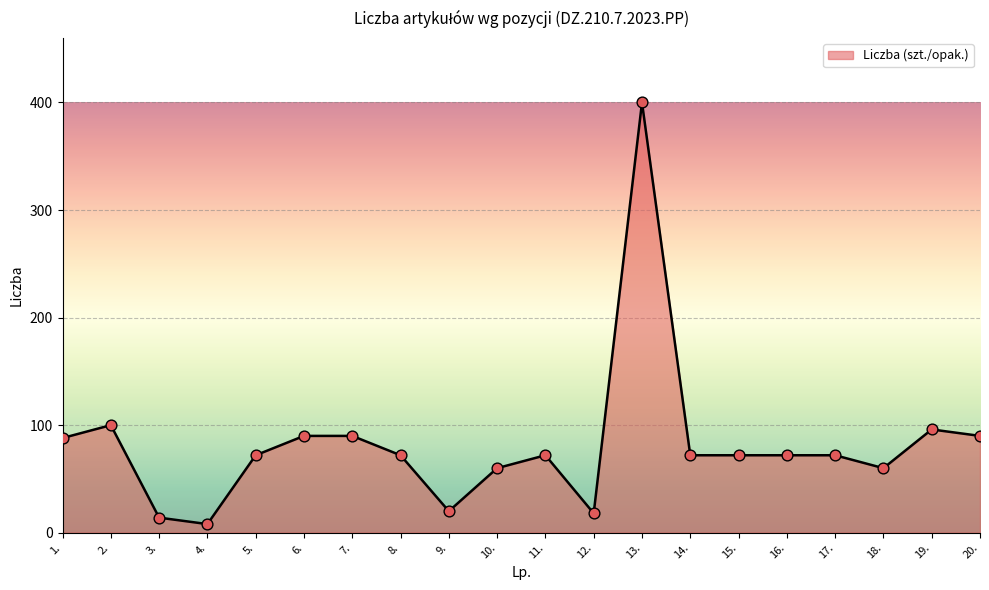

What is the ratio of the value at 15. to the value at 3.?

5.1